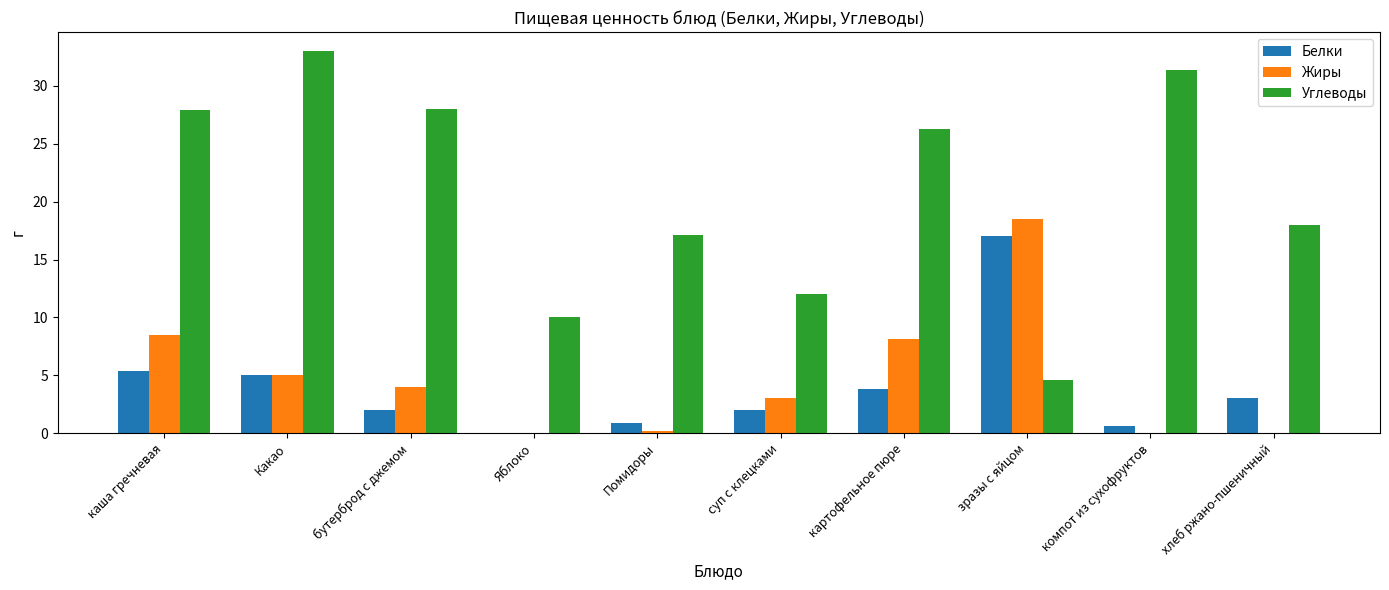

Which series changed the most between каша гречневая and Какао?

Углеводы